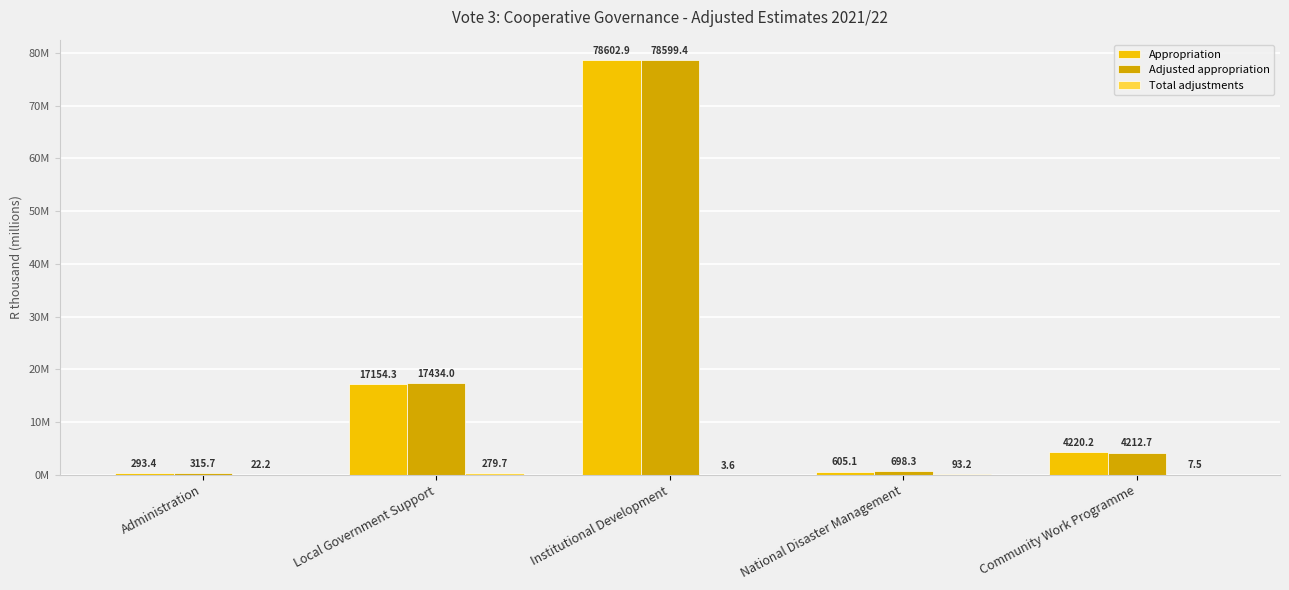

The value of Total adjustments at National Disaster Management is 93200. True or false?

True